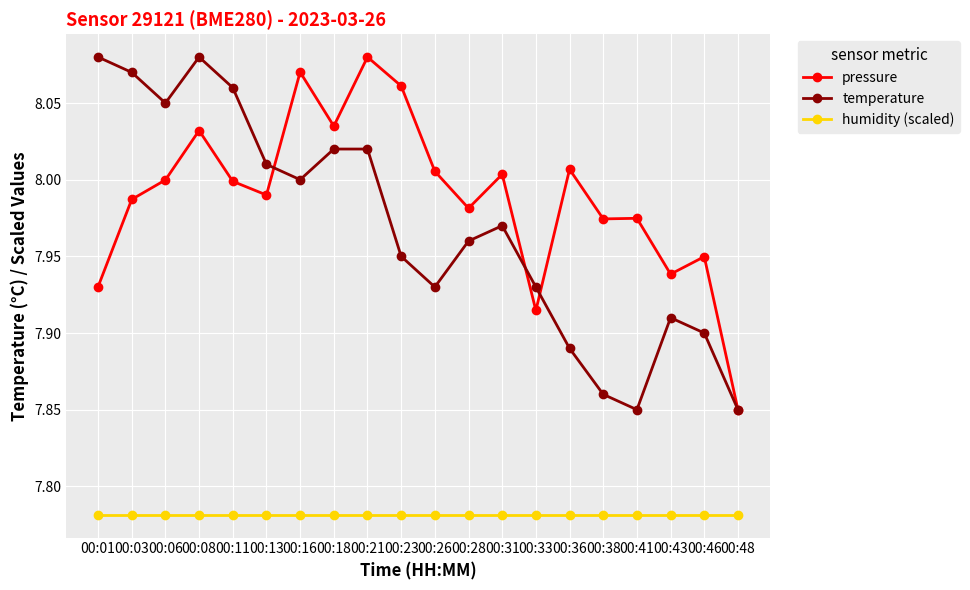

At which category does temperature reach its first local peak?

00:08